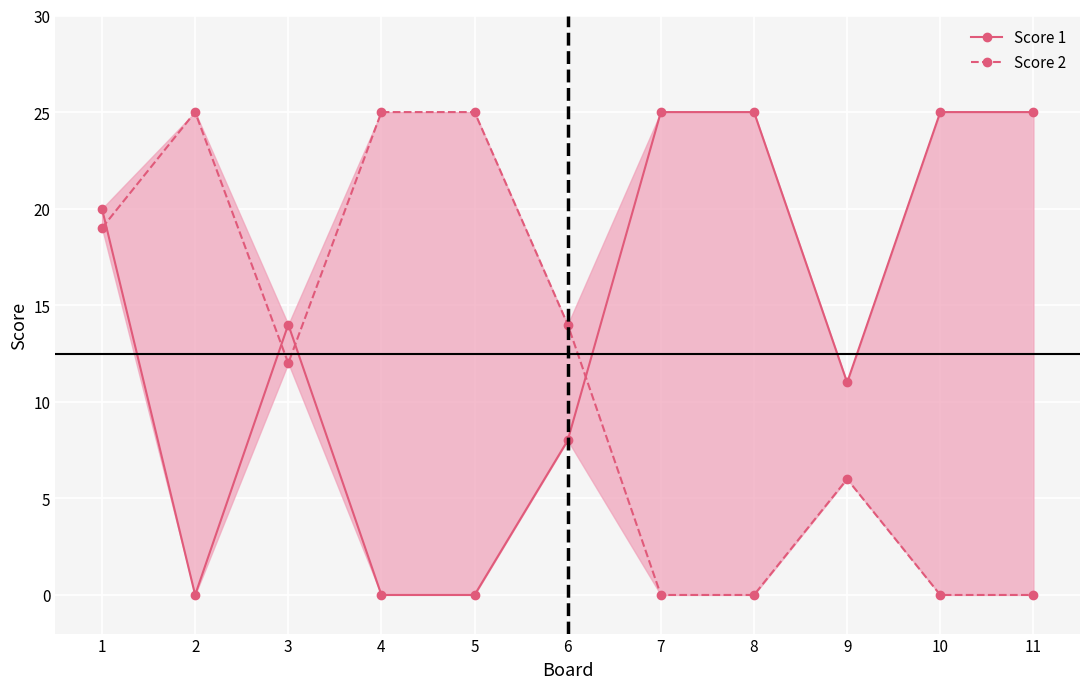

What is the difference between the second highest and second lowest values in the Score 1 series?

25